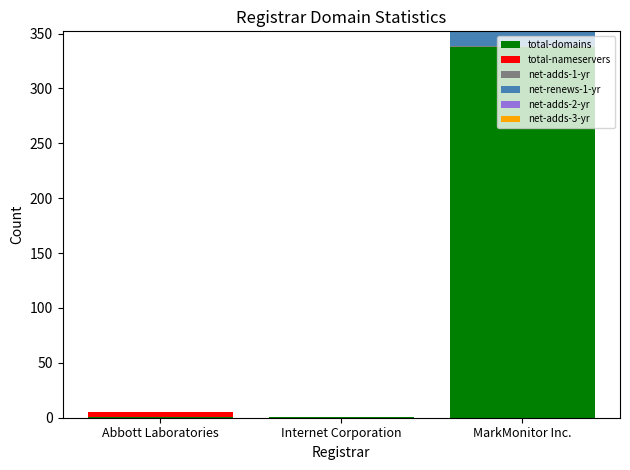

What is the sum of all total-domains values?

340